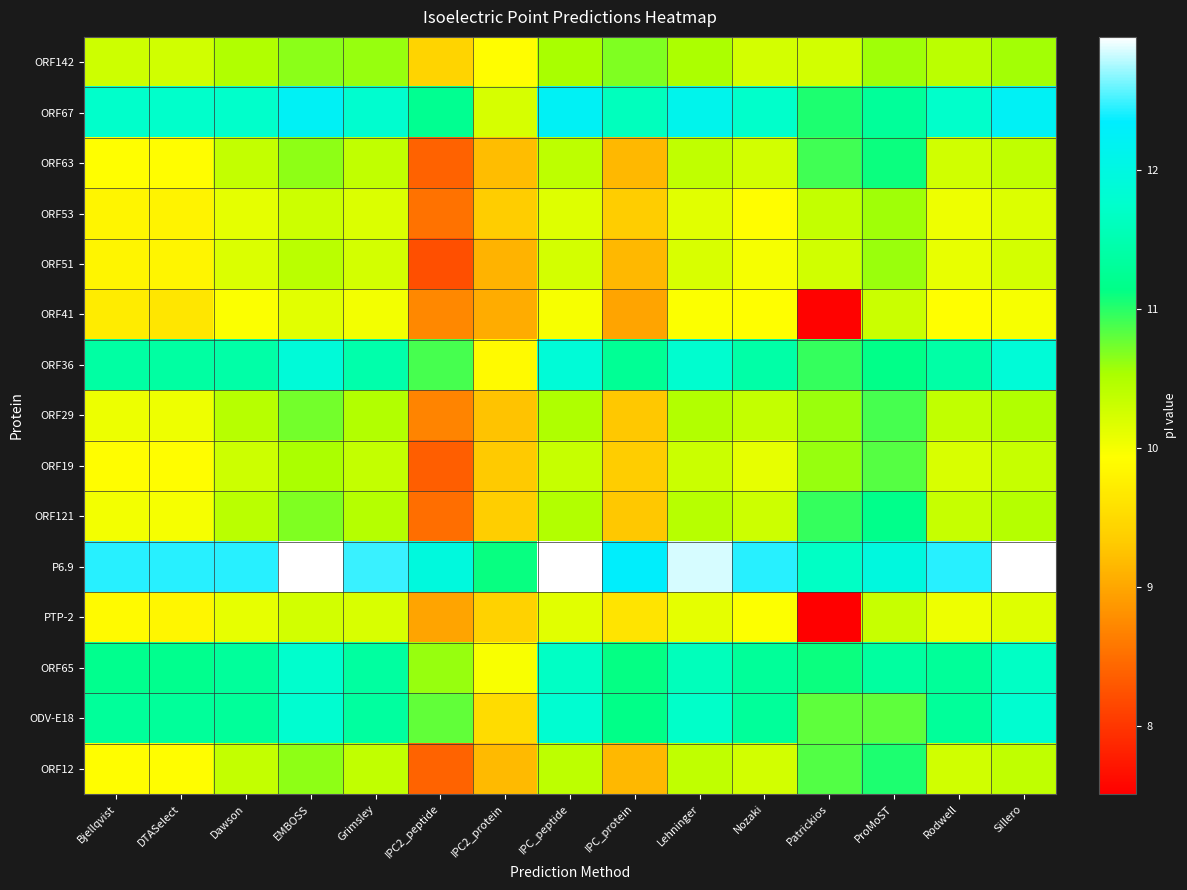

At Nozaki, list the series in order from smallest to largest.

ORF53, ORF41, PTP-2, ORF51, ORF19, ORF142, ORF63, ORF12, ORF121, ORF29, ORF65, ODV-E18, ORF36, ORF67, P6.9